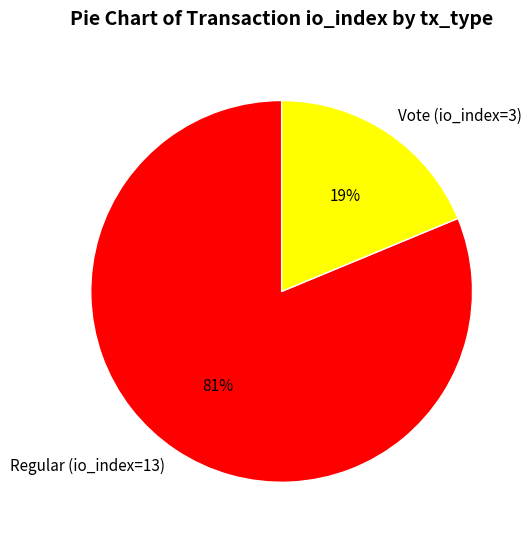

Rank the categories by value from lowest to highest.

Vote (io_index=3), Regular (io_index=13)